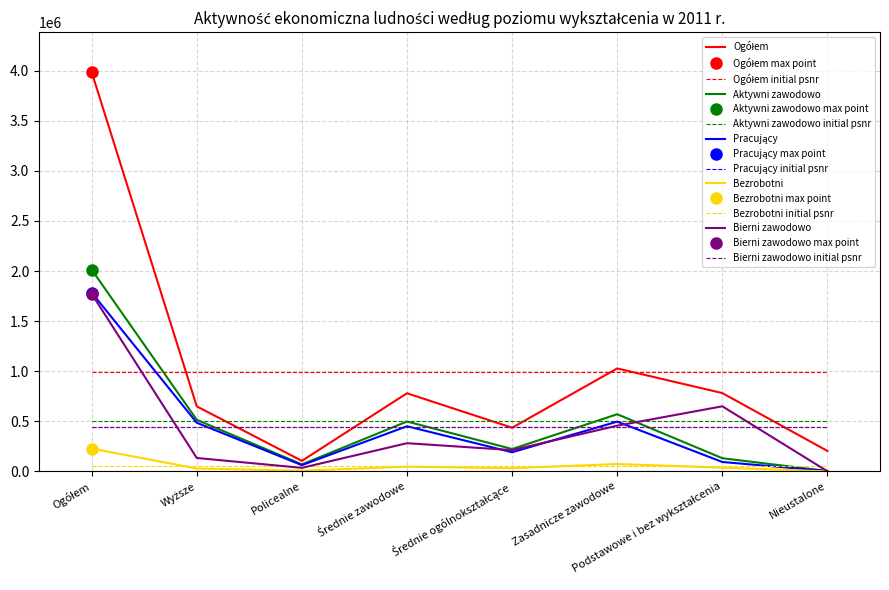

Reading right to left, what are all the values shown in this chart?

Ogółem: Nieustalone=204442.7	Podstawowe i bez wykształcenia=782021.6	Zasadnicze zawodowe=1027985.5	Średnie ogólnokształcące=436382.8	Średnie zawodowe=780237.3	Policealne=105671.1	Wyższe=649559.0	Ogółem=3986300.0
Aktywni zawodowo: Nieustalone=4123.3	Podstawowe i bez wykształcenia=131823.5	Zasadnicze zawodowe=571125.1	Średnie ogólnokształcące=223538.5	Średnie zawodowe=498355.2	Policealne=69952.5	Wyższe=515233.9	Ogółem=2014152.0
Pracujący: Nieustalone=3800.9	Podstawowe i bez wykształcenia=94197.6	Zasadnicze zawodowe=497128.4	Średnie ogólnokształcące=191341.4	Średnie zawodowe=451069.5	Policealne=62593.1	Wyższe=485822.7	Ogółem=1785954.0
Bezrobotni: Nieustalone=322.4	Podstawowe i bez wykształcenia=37625.9	Zasadnicze zawodowe=73996.7	Średnie ogólnokształcące=32197.1	Średnie zawodowe=47285.7	Policealne=7359.4	Wyższe=29411.2	Ogółem=228198.0
Bierni zawodowo: Nieustalone=1392.0	Podstawowe i bez wykształcenia=650166.4	Zasadnicze zawodowe=456830.5	Średnie ogólnokształcące=212808.6	Średnie zawodowe=281865.5	Policealne=35709.5	Wyższe=134303.8	Ogółem=1773076.0